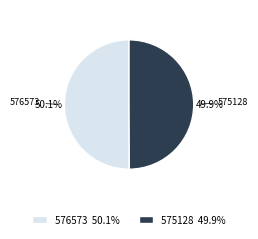

Approximately how many times larger is the value at 576573 compared to 575128?

1.0